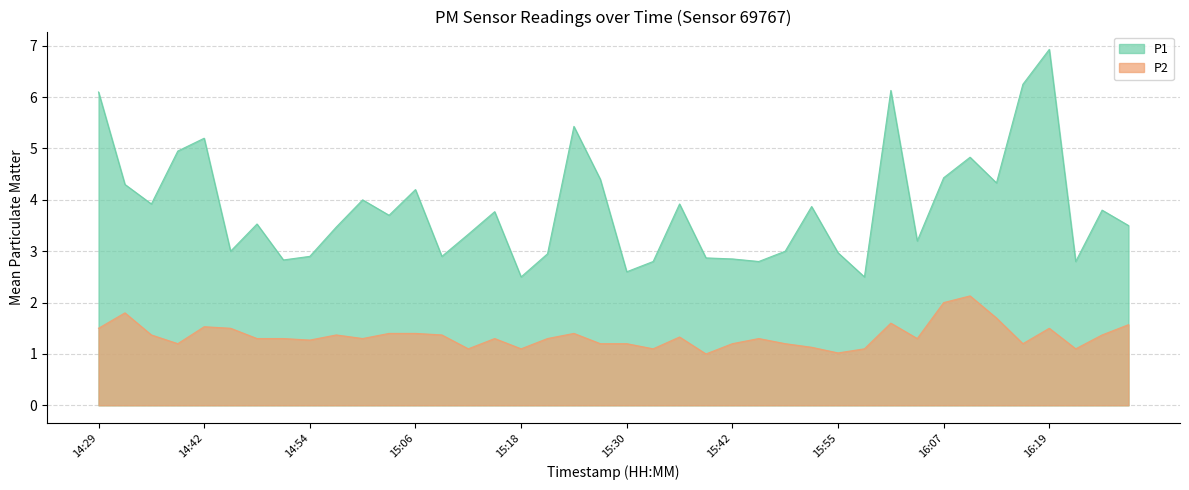

What is the difference between the second highest and second lowest values in the P2 series?

1.0